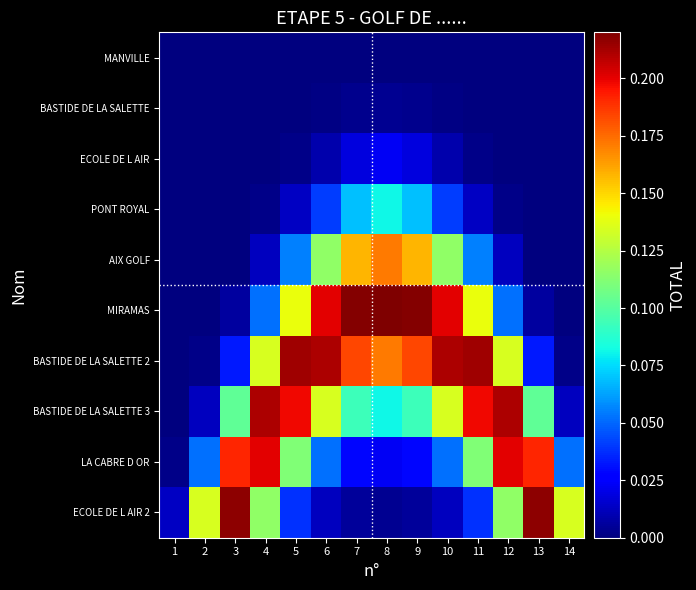

Count the number of categories in the chart.

14